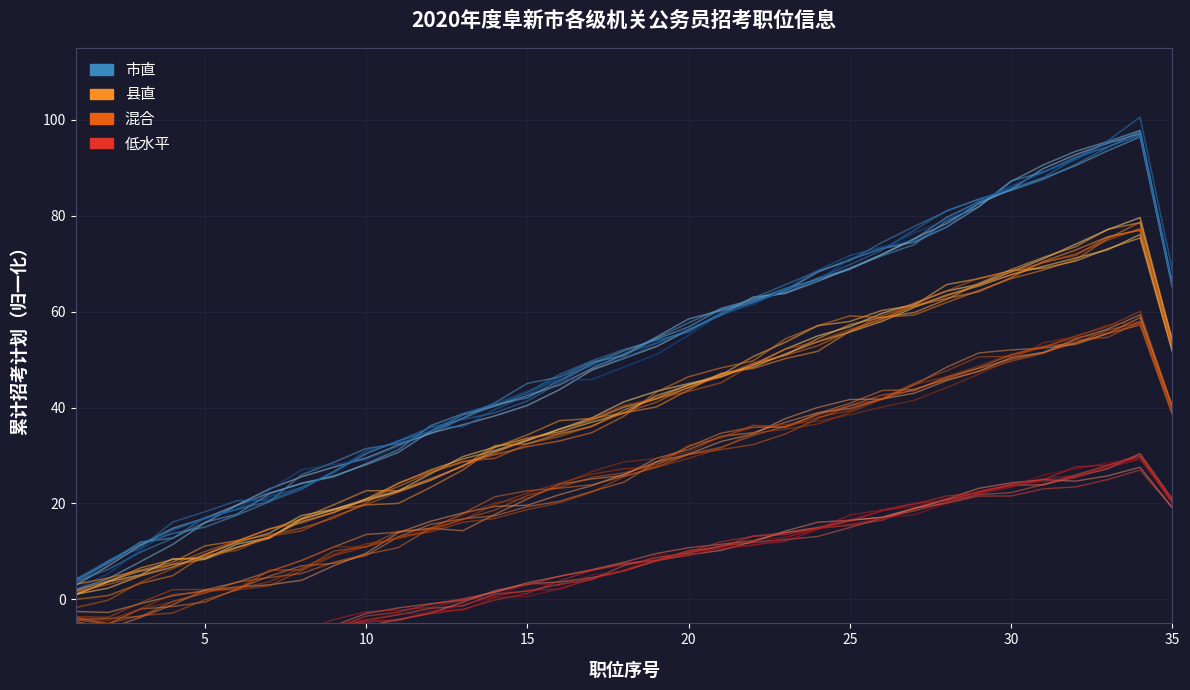

True or false: 县直 and 混合 cross at least once.

False